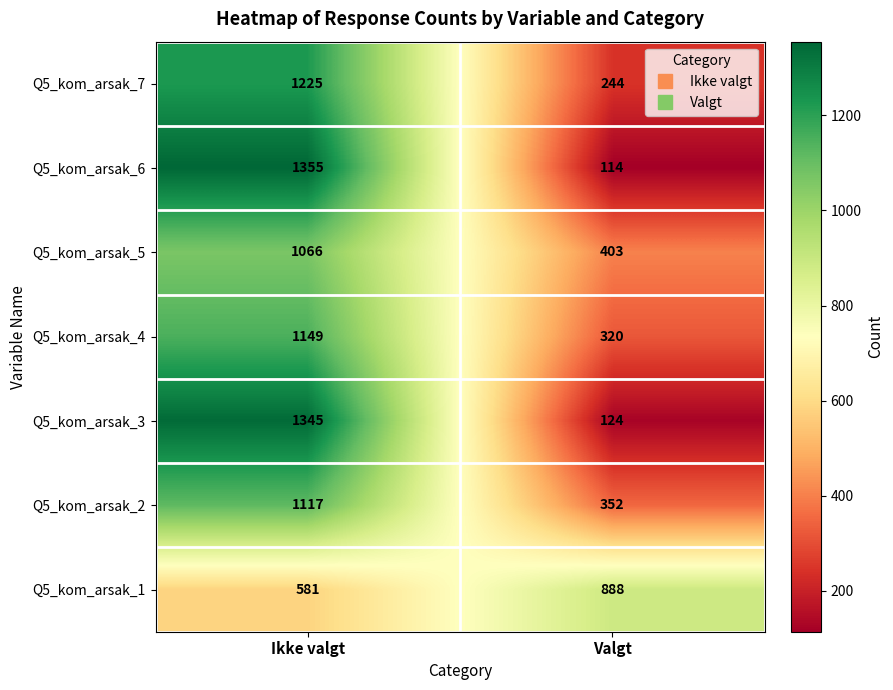

At how many categories does at least one series exceed 569?

2